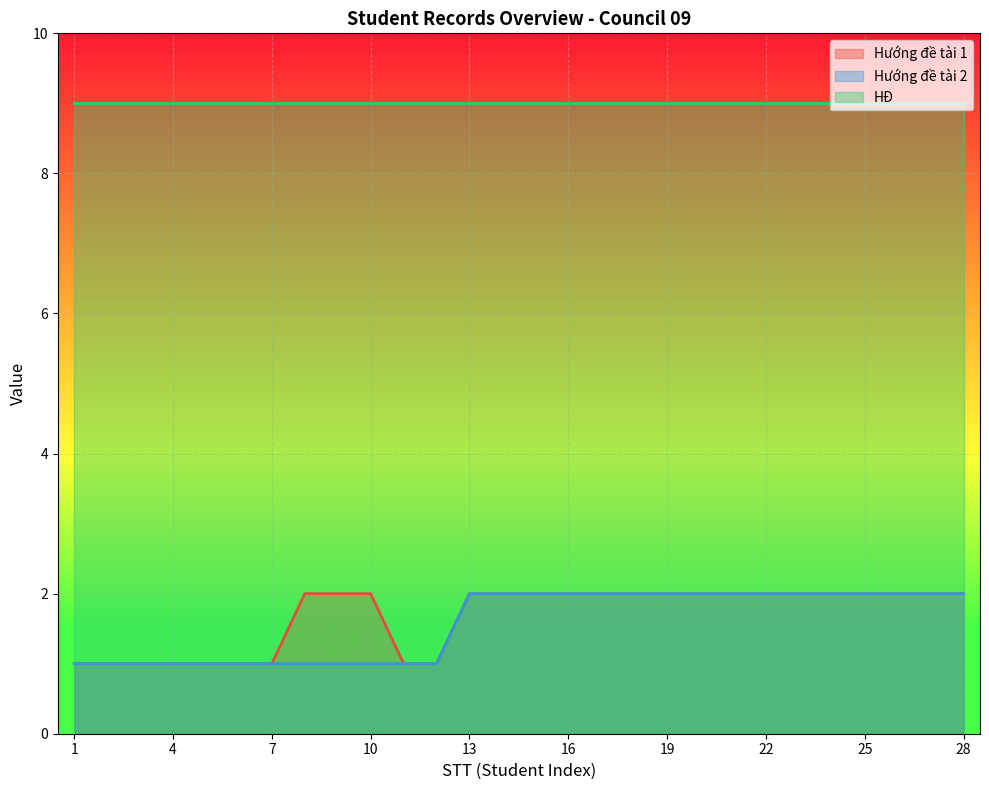

Which series has the largest total across all categories?

HĐ